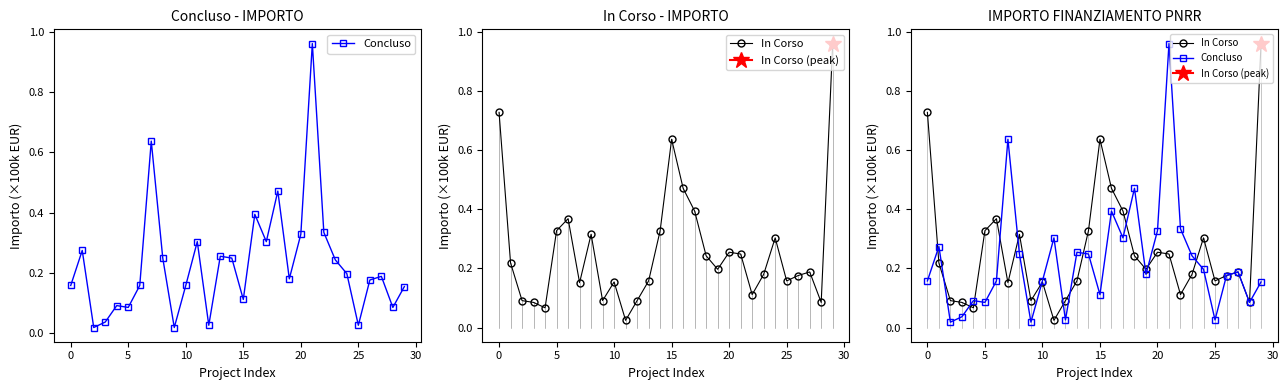

What is the average value of the Concluso series?

0.2